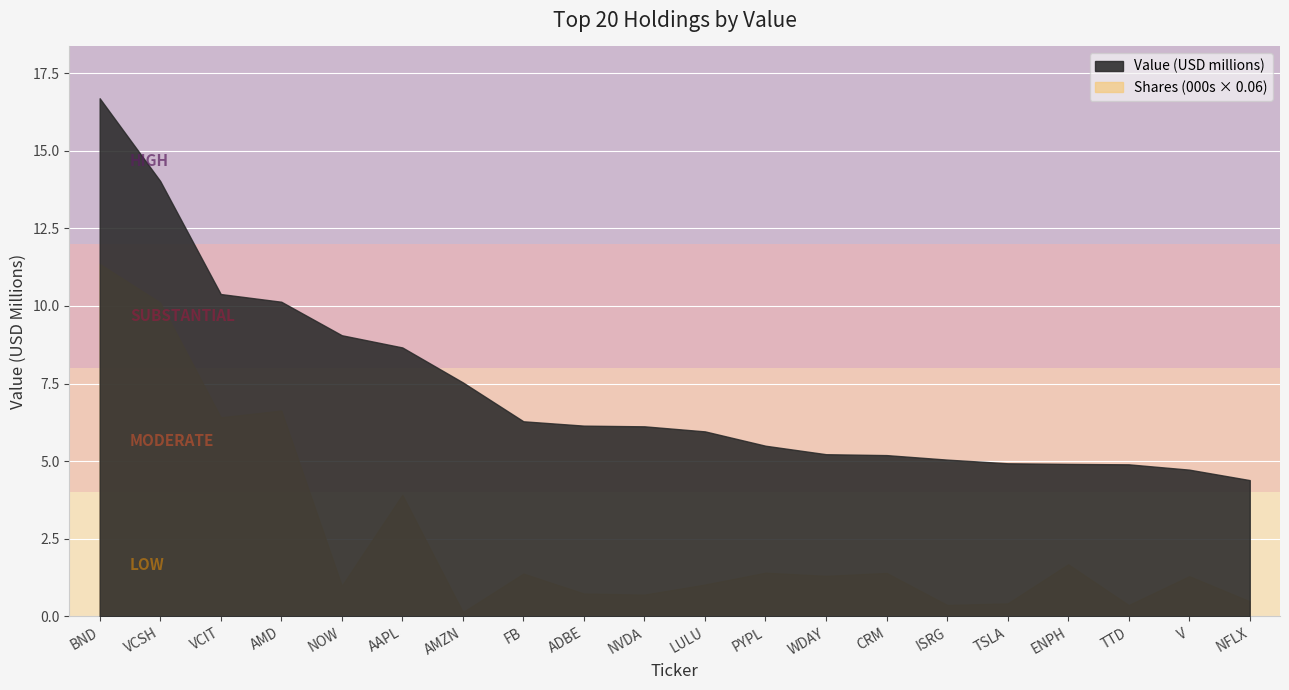

Reading right to left, extract all data points from this chart.

Value: 4391000	4728000	4899000	4913000	4933000	5051000	5196000	5225000	5498000	5960000	6123000	6145000	6285000	7537000	8663000	9056000	10135000	10383000	14023000	16687000
Shares: 8121	21617	6116	28000	6991	6174	23348	21806	23477	17124	11725	12287	23010	2314	65291	16452	110513	106884	168443	189213